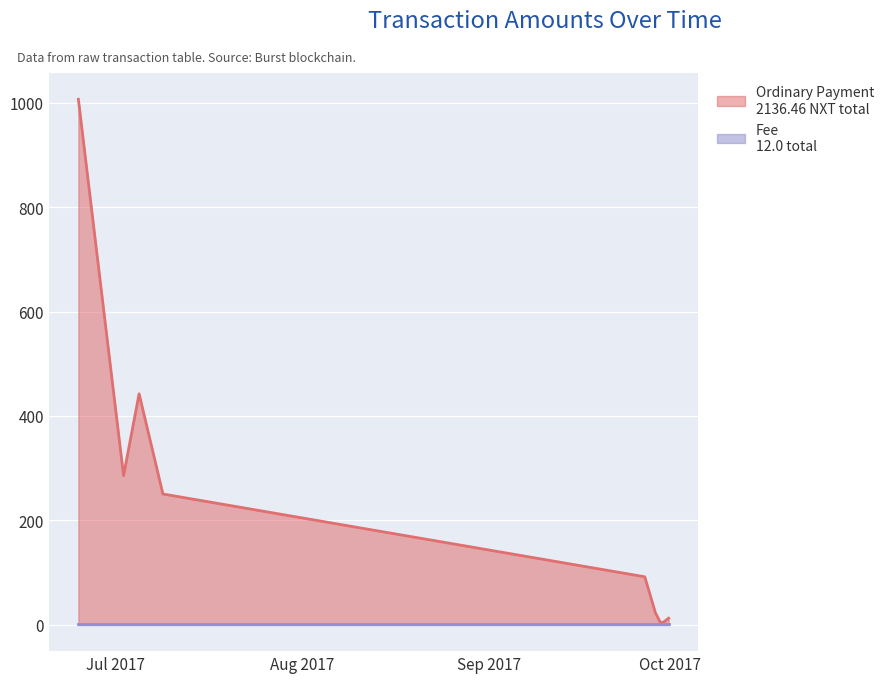

True or false: Fee and Ordinary Payment intersect in this chart.

False